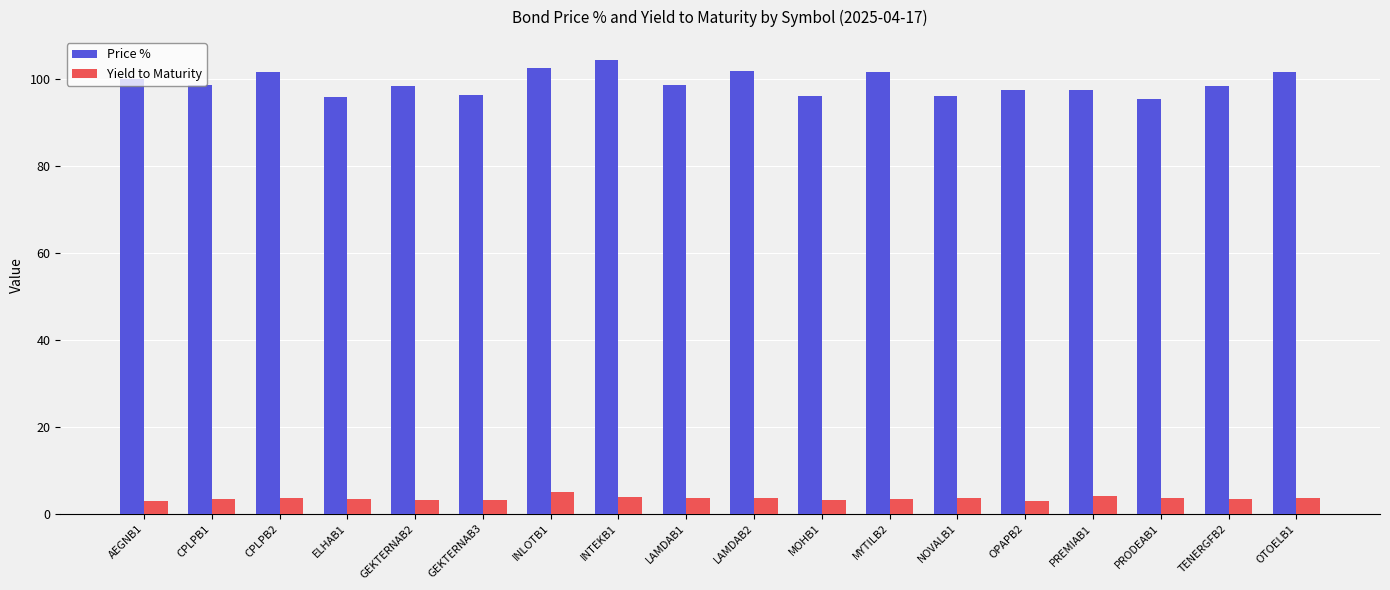

What value does the Yield to Maturity series have at MOHB1?

3.1